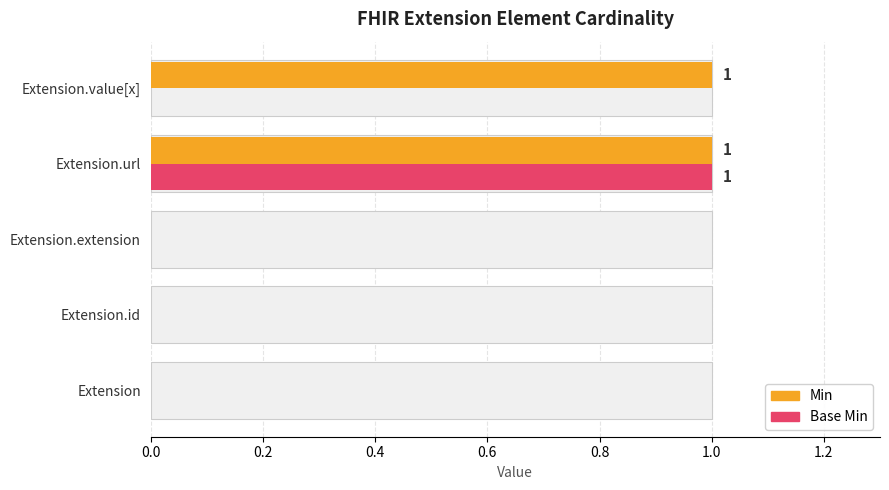

What are all the series names shown in the legend?

Min, Base Min